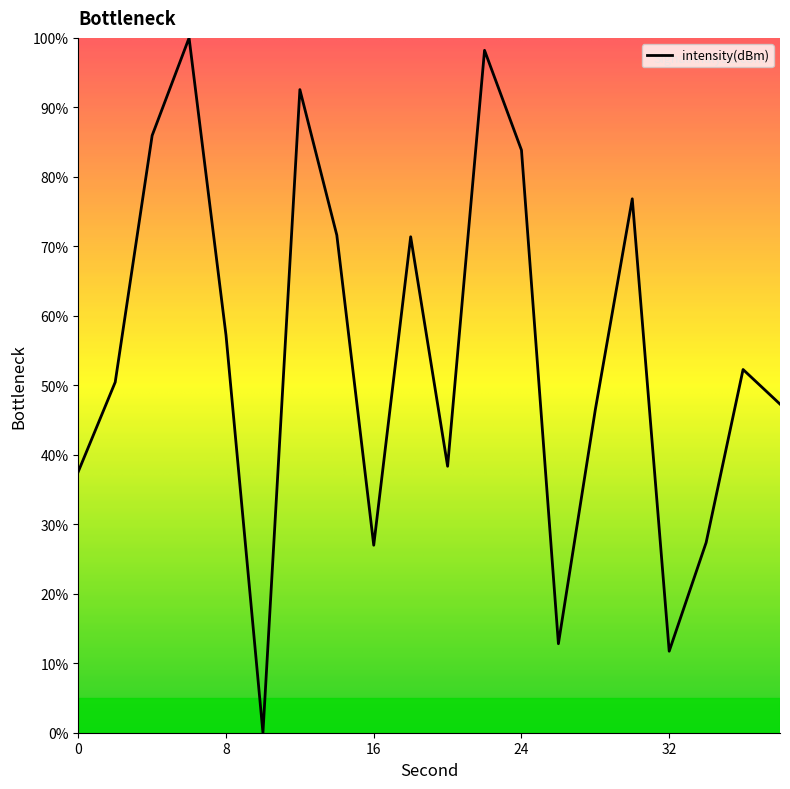

What is the difference between the maximum and minimum values?

100.0